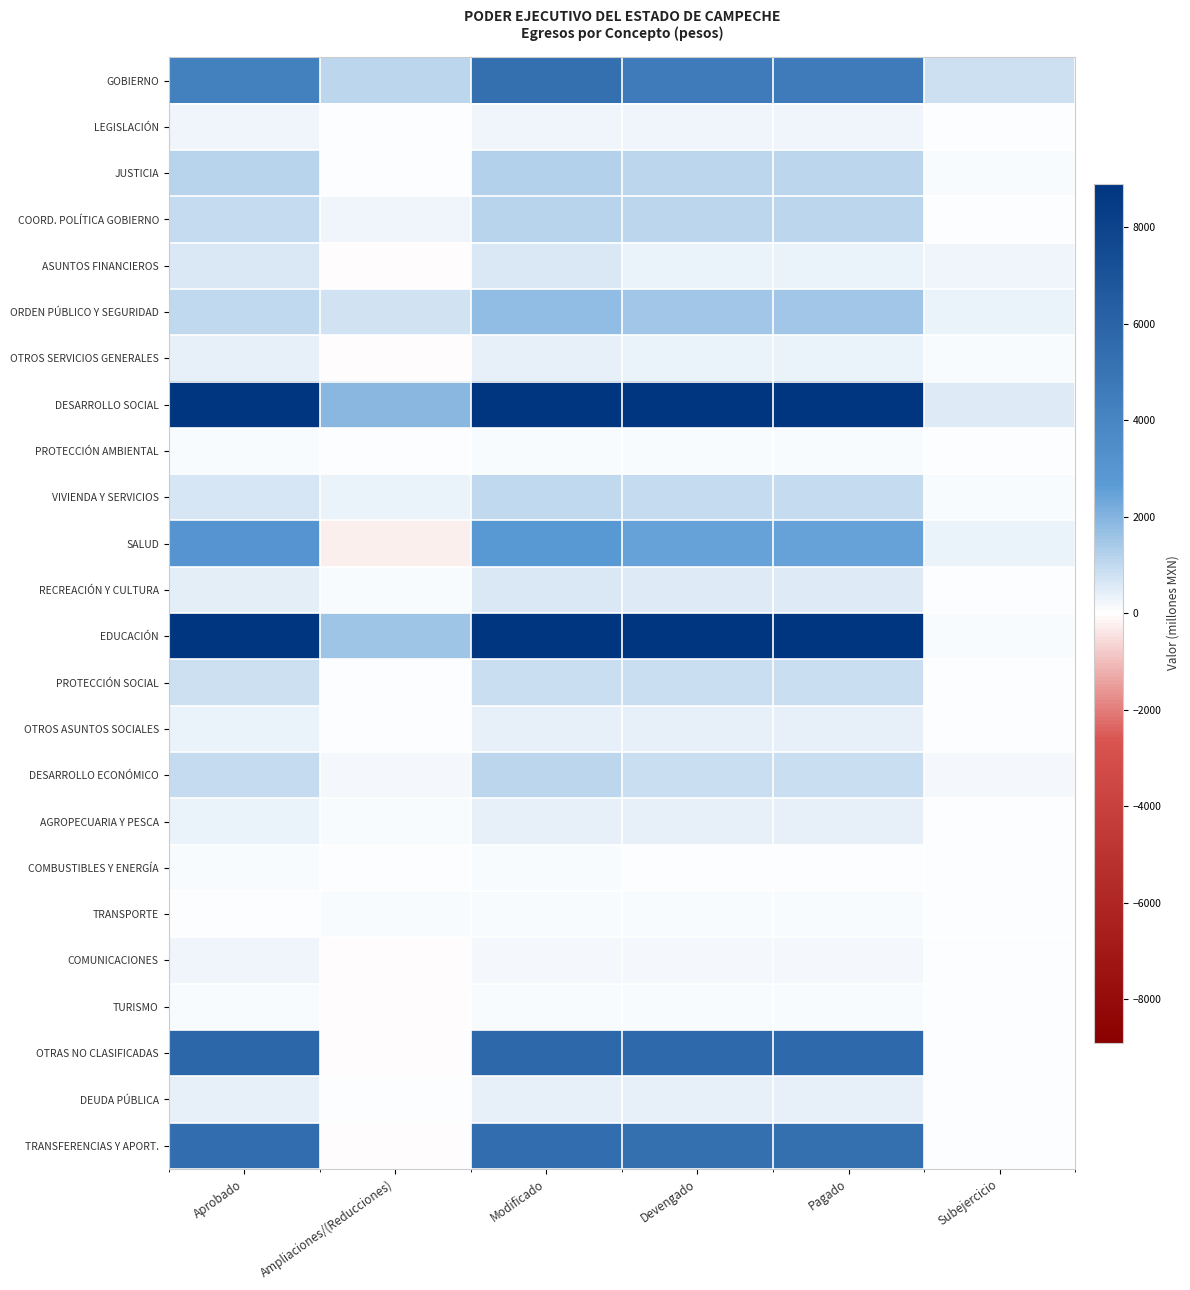

At Modificado, list the series in order from smallest to largest.

TURISMO, PROTECCIÓN AMBIENTAL, COMBUSTIBLES Y ENERGÍA, TRANSPORTE, COMUNICACIONES, LEGISLACIÓN, OTROS SERVICIOS GENERALES, OTROS ASUNTOS SOCIALES, DEUDA PÚBLICA, AGROPECUARIA Y PESCA, ASUNTOS FINANCIEROS, RECREACIÓN Y CULTURA, PROTECCIÓN SOCIAL, VIVIENDA Y SERVICIOS, DESARROLLO ECONÓMICO, COORD. POLÍTICA GOBIERNO, JUSTICIA, ORDEN PÚBLICO Y SEGURIDAD, SALUD, GOBIERNO, TRANSFERENCIAS Y APORT., OTRAS NO CLASIFICADAS, EDUCACIÓN, DESARROLLO SOCIAL